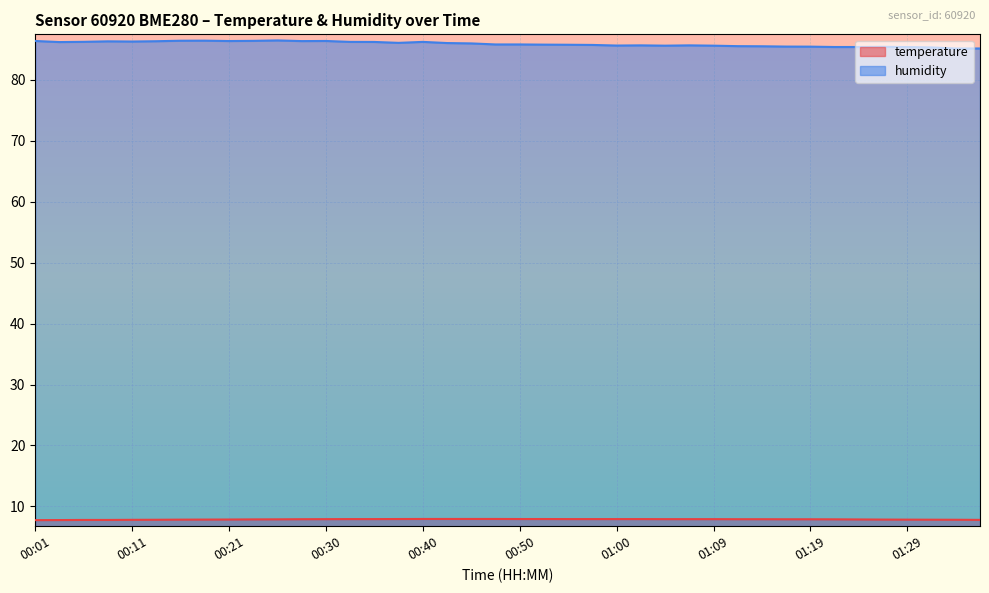

True or false: temperature and humidity cross at least once.

False